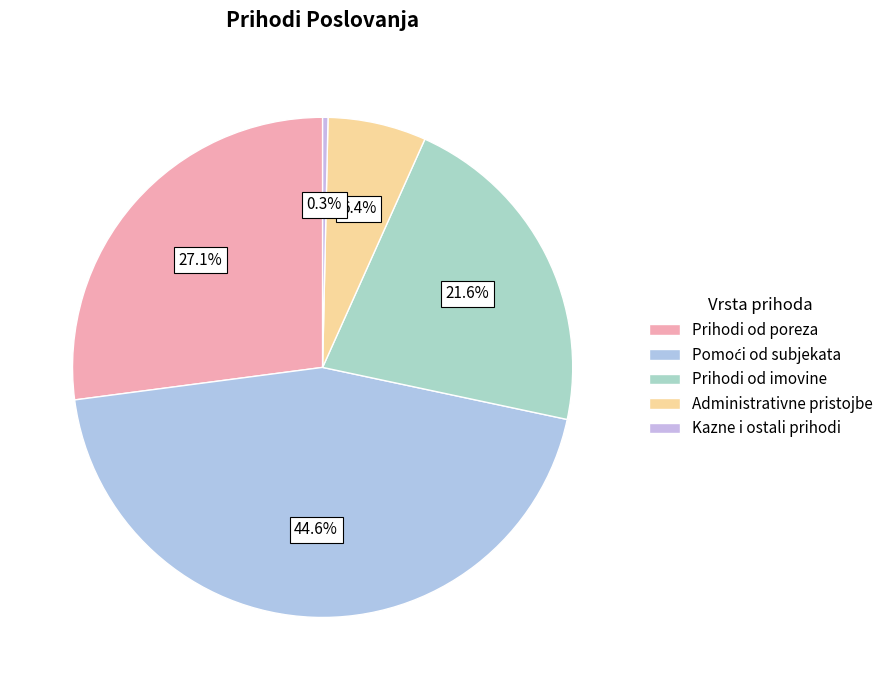

How many segments does this pie chart have?

5